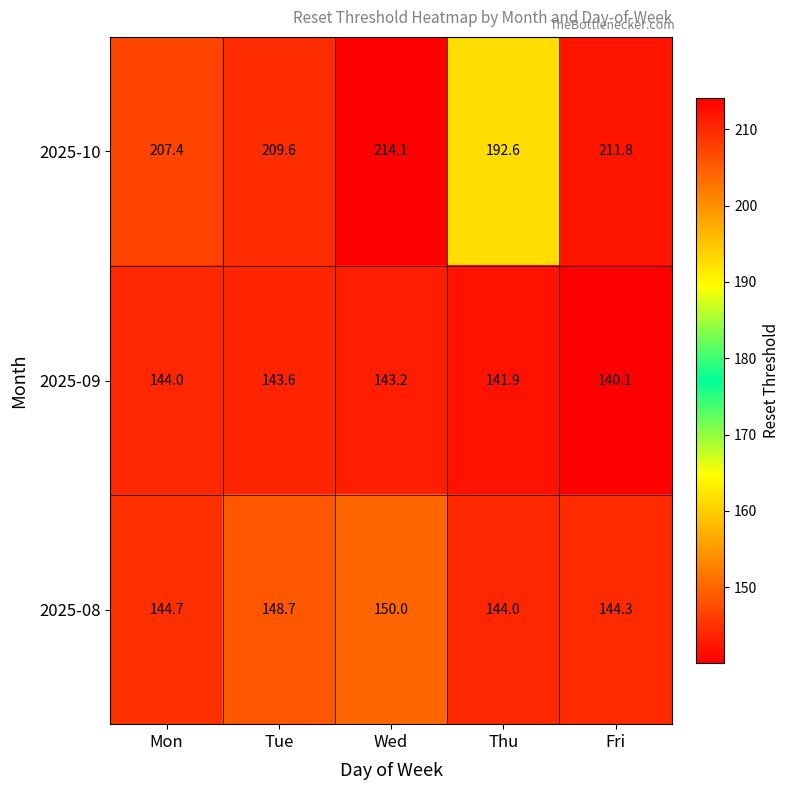

The 2025-09 series shows 141.9 at Thu. True or false?

True